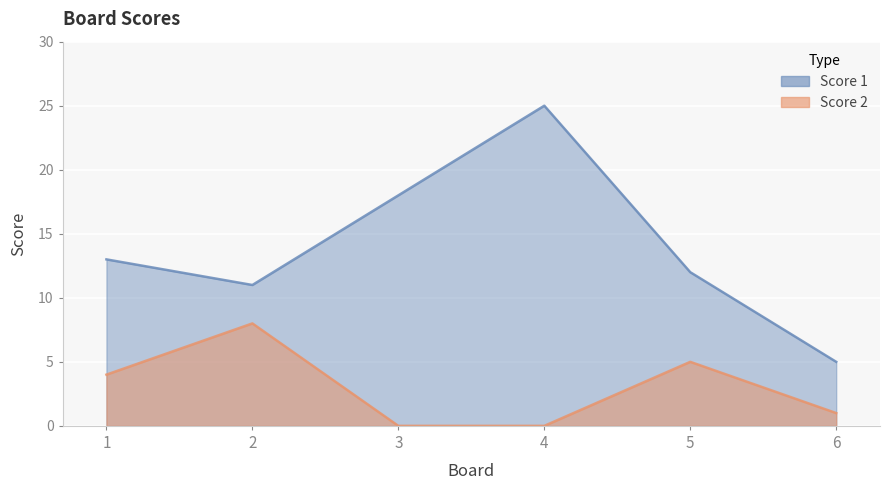

Where is Score 2 nearest to the value 4?

1